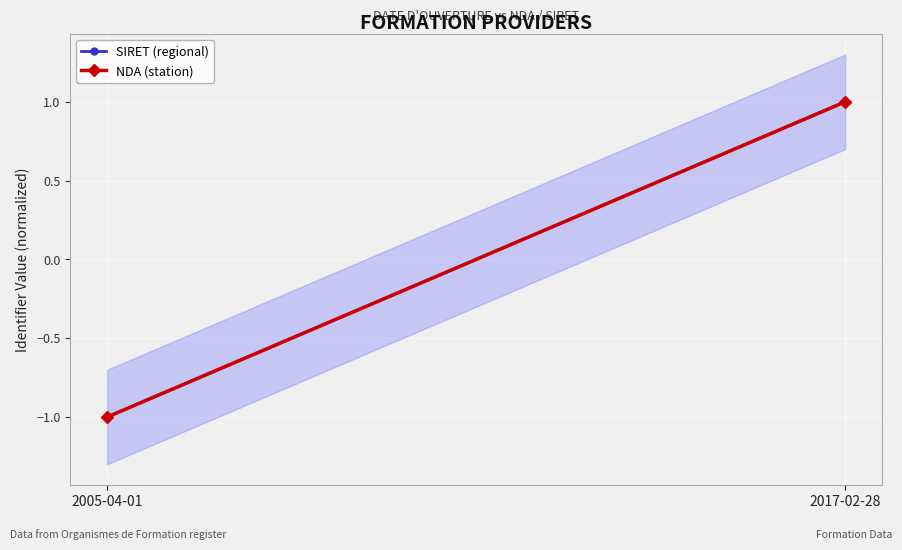

Reading left to right, extract all data points from this chart.

SIRET (regional): -1	1
NDA (station): -1	1